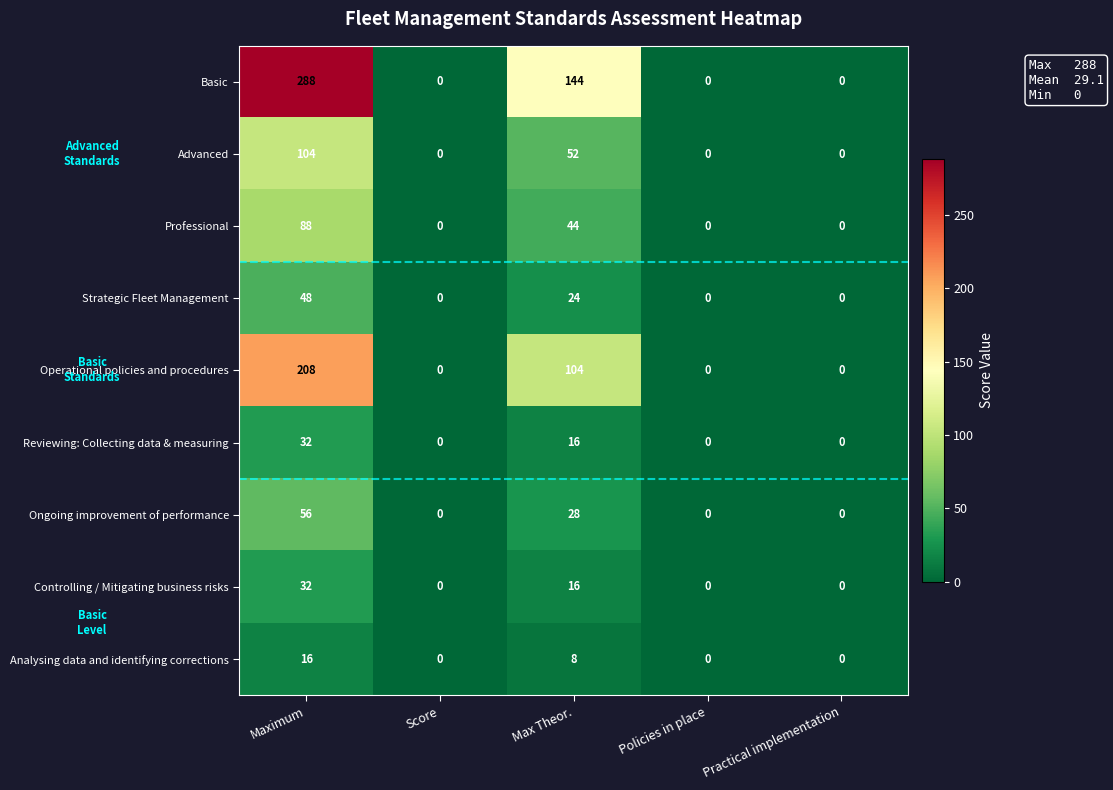

What is the average value of the Analysing data and identifying corrections series?

5